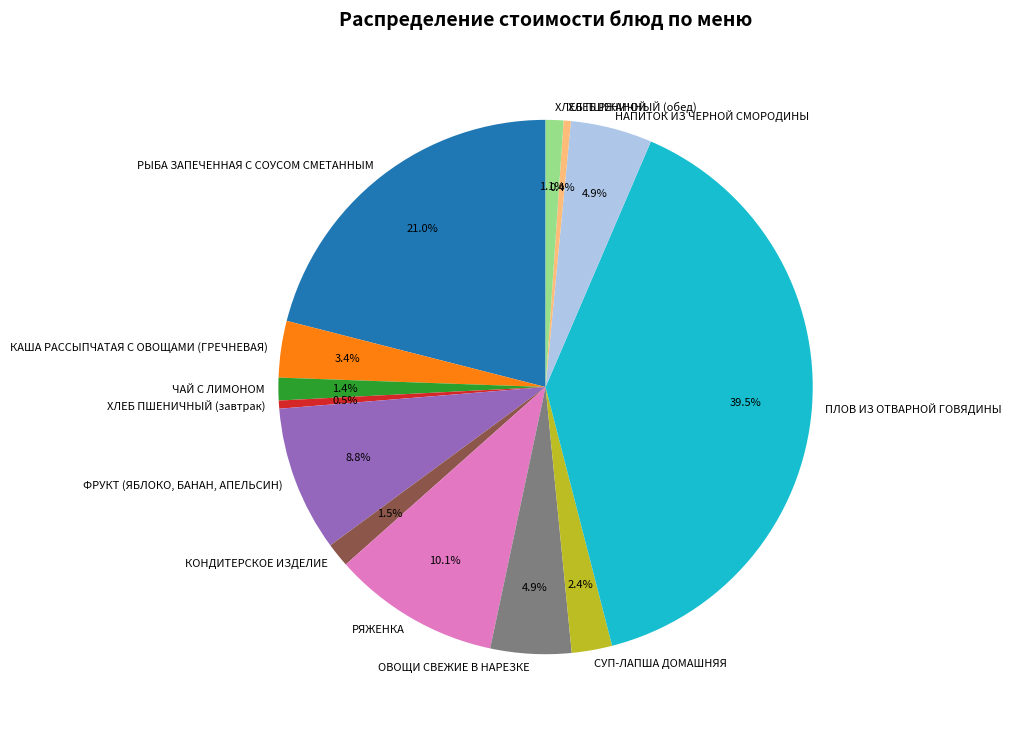

Do РЫБА ЗАПЕЧЕННАЯ С СОУСОМ СМЕТАННЫМ and НАПИТОК ИЗ ЧЕРНОЙ СМОРОДИНЫ together represent more than half of the pie?

No